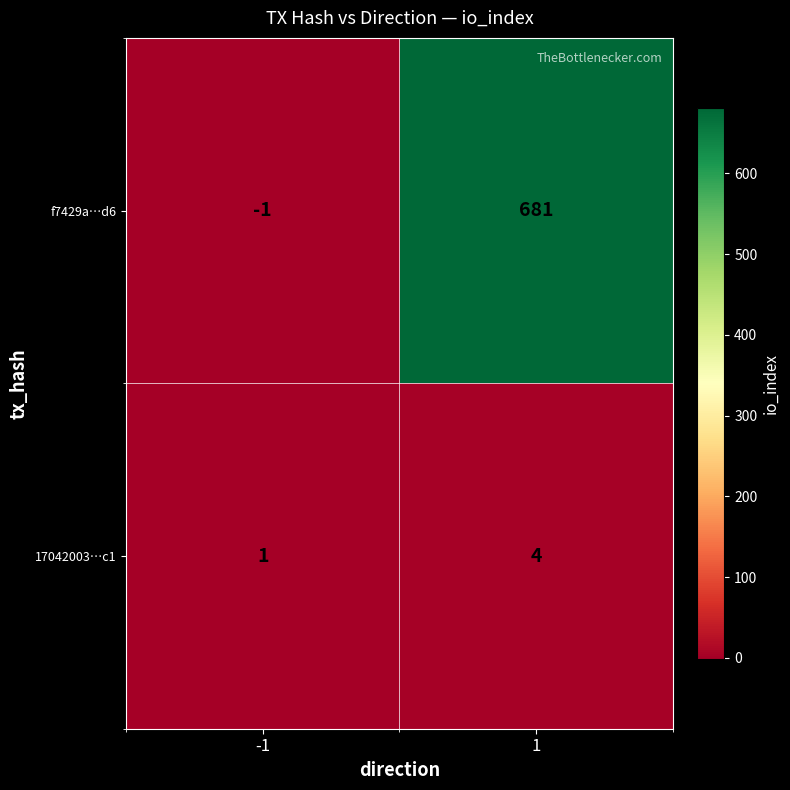

Reading left to right, list all the values displayed in this chart.

f7429a…d6: -1	681
17042003…c1: 1	4